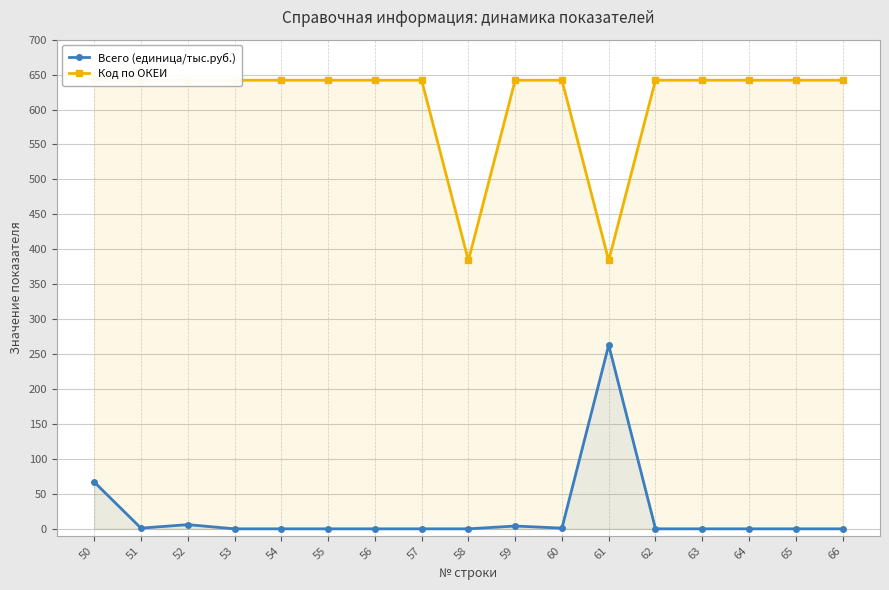

The value of Код по ОКЕИ at 66 is 642. True or false?

True